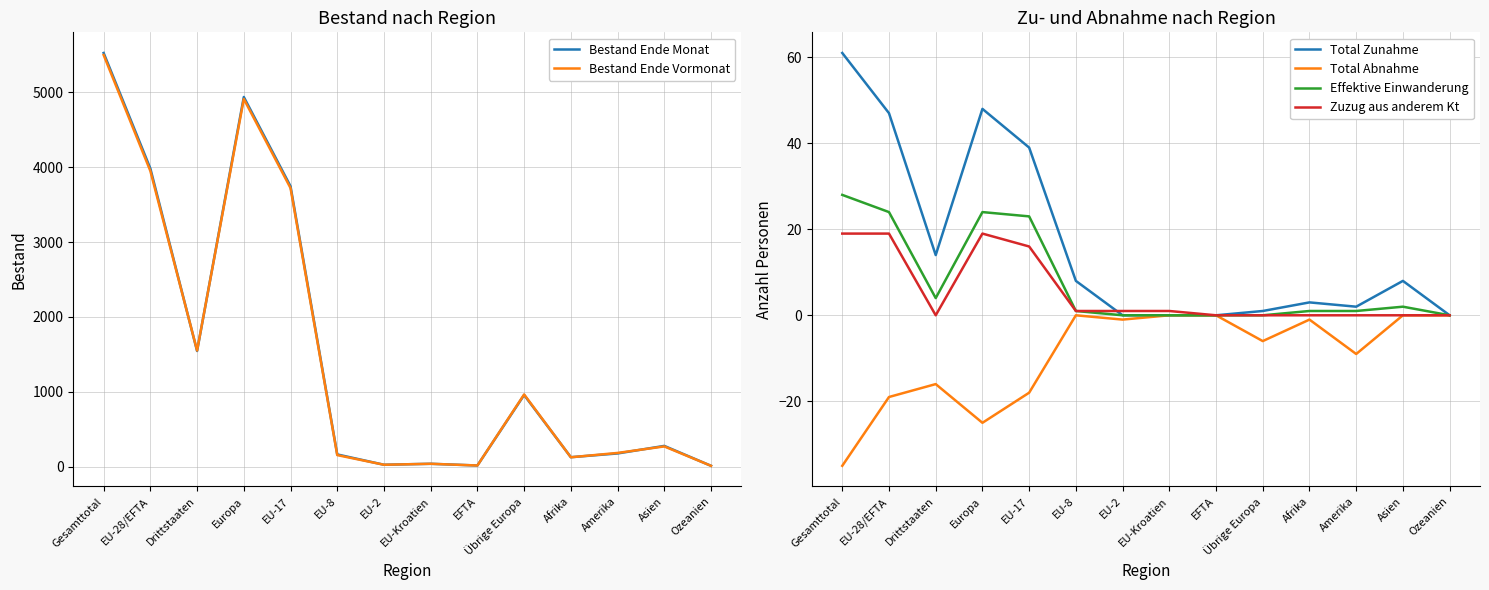

What are all the series names shown in the legend?

Bestand Ende Monat, Bestand Ende Vormonat, Total Zunahme, Total Abnahme, Effektive Einwanderung, Zuzug aus anderem Kt